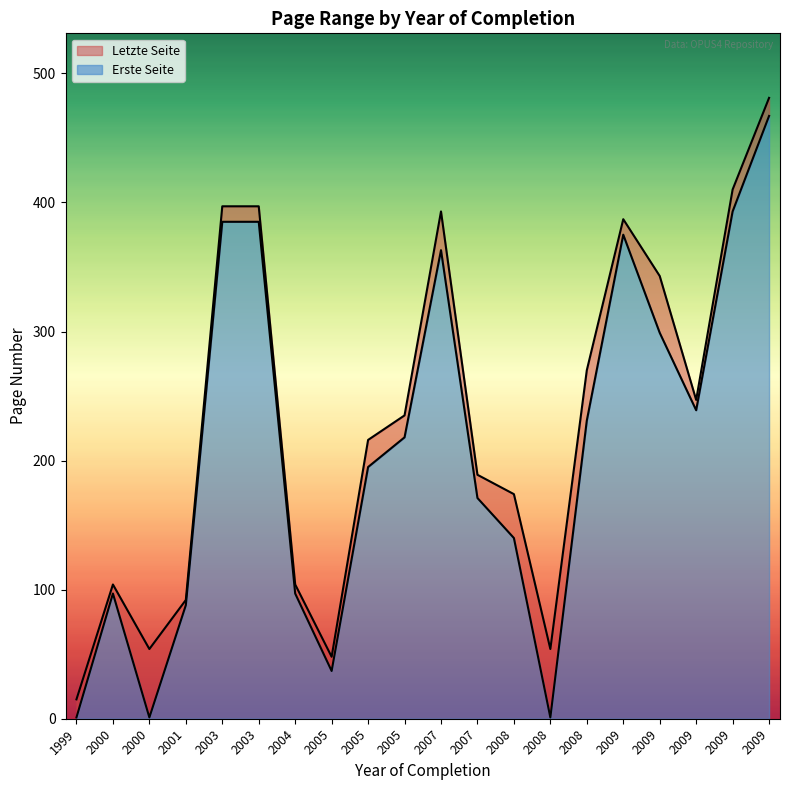

What are all the series names shown in the legend?

Letzte Seite, Erste Seite